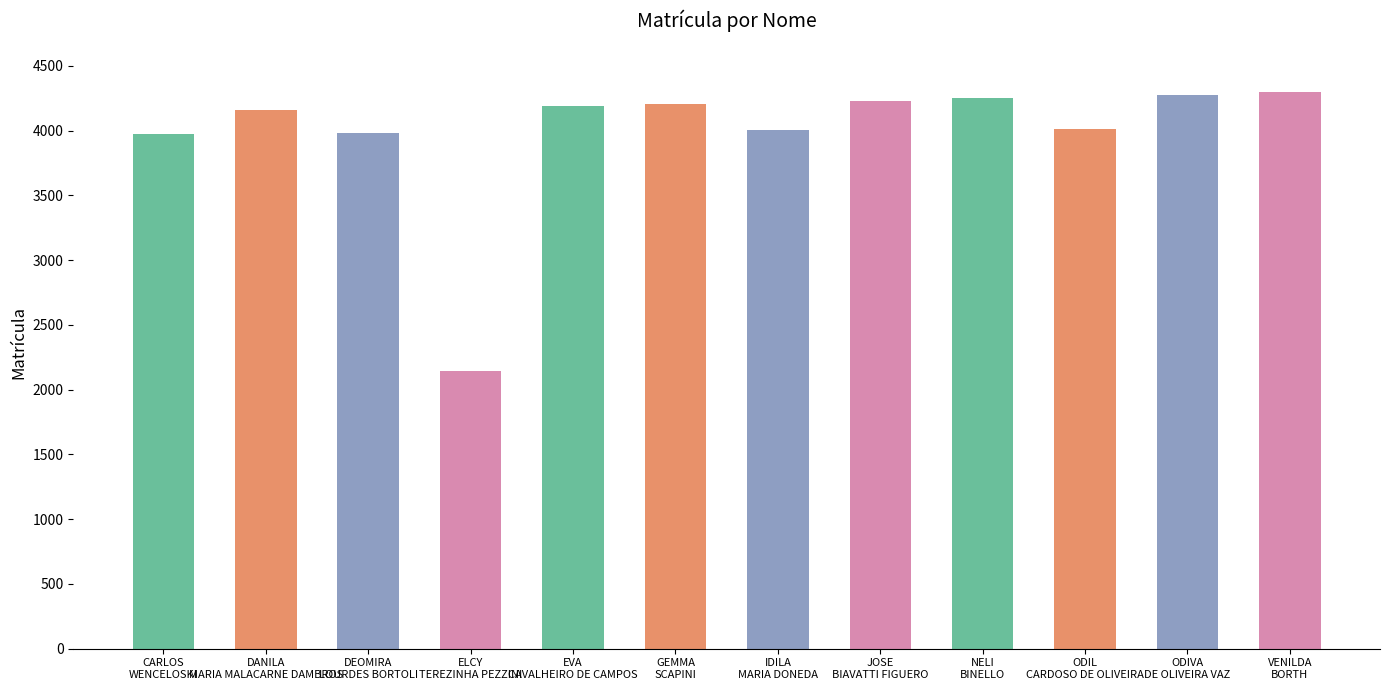

Are the bars grouped side by side (vs. stacked)?

No